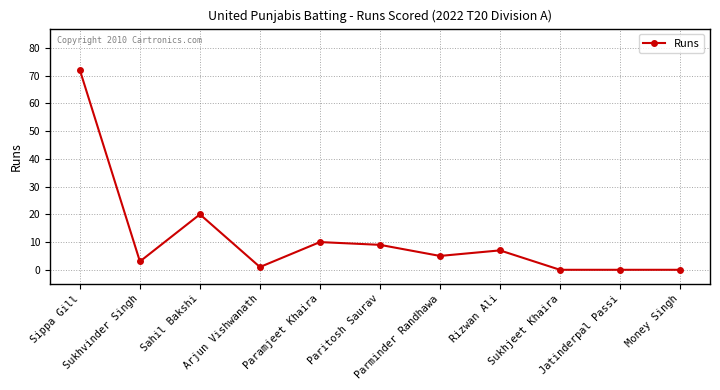

What is the ratio of the value at Paramjeet Khaira to the value at Paritosh Saurav?

1.1